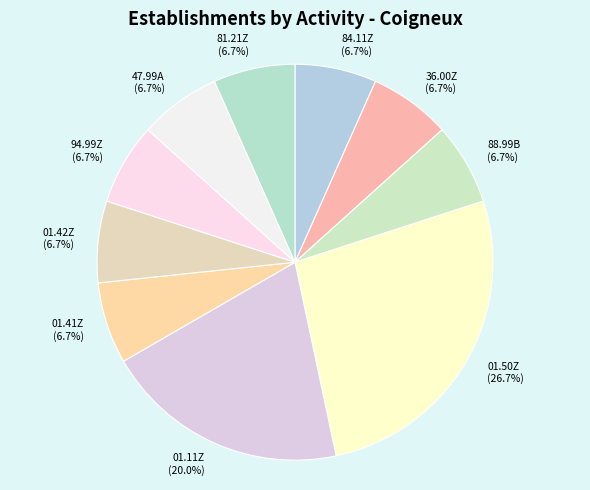

What portion of the pie excludes 94.99Z?

93.3%